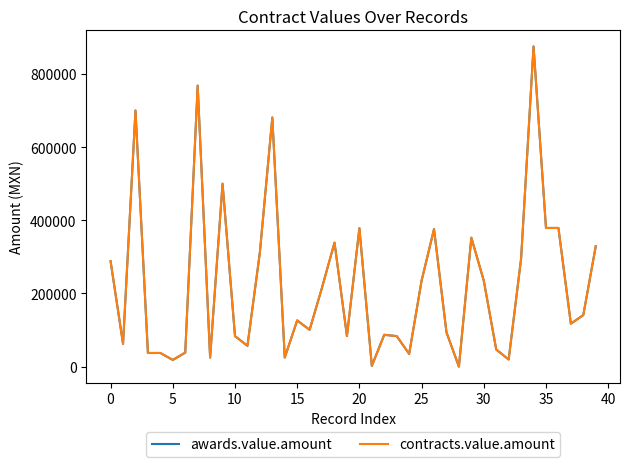

What is the difference between the maximum and minimum values in the contracts.value.amount series?

874882.5